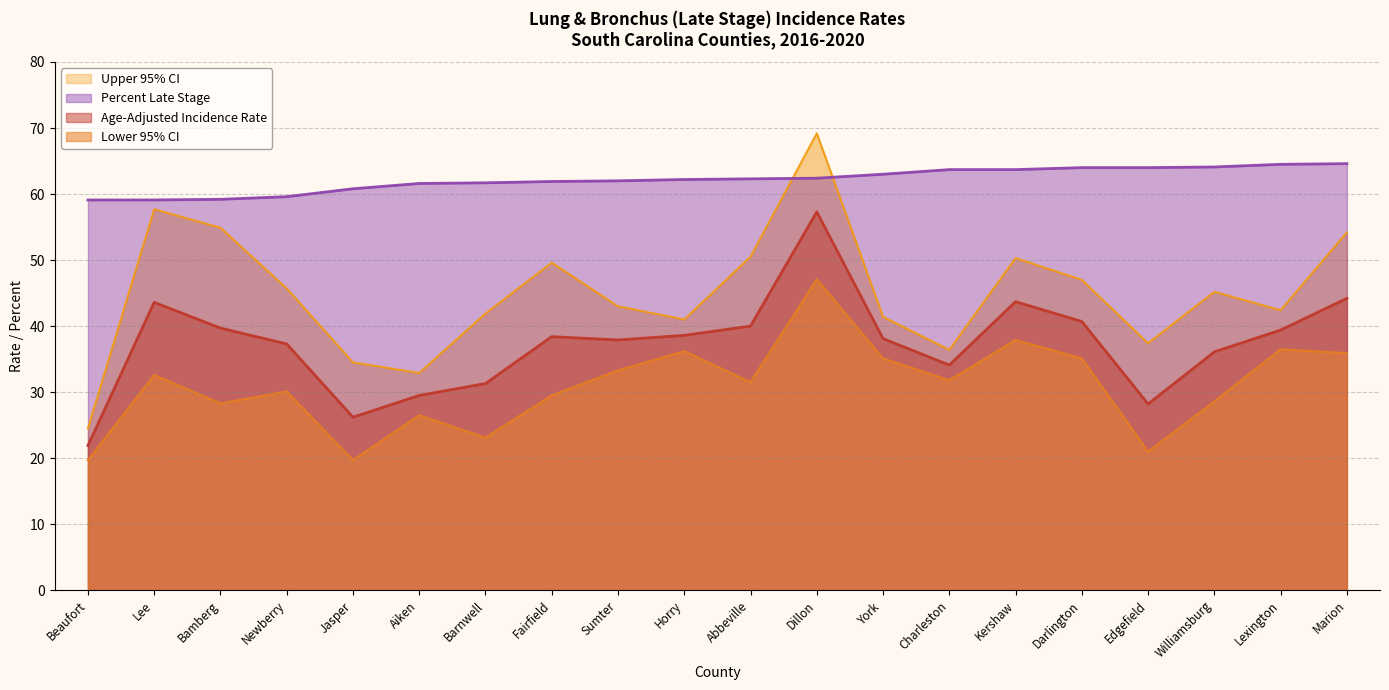

True or false: Upper 95% CI and Age-Adjusted Incidence Rate cross at least once.

False